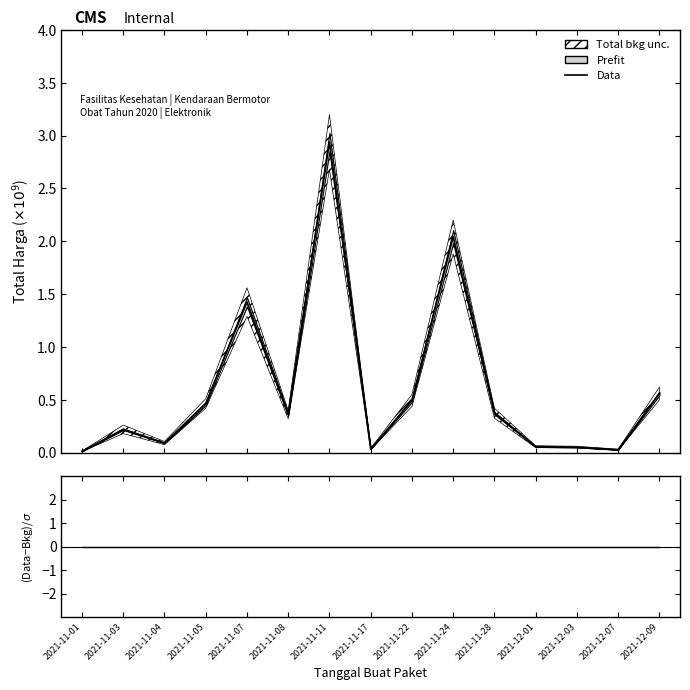

True or false: Data and (Data-Bkg)/σ intersect in this chart.

False